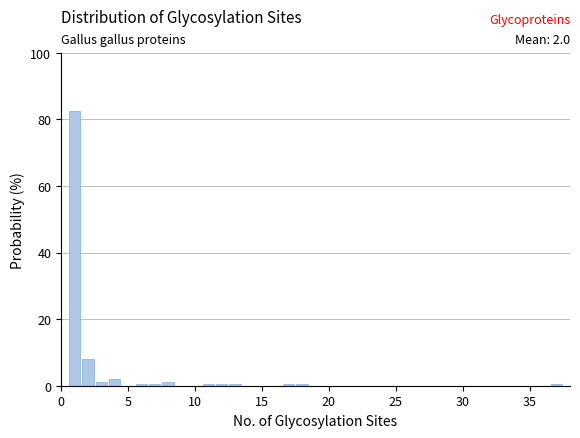

Around what value on the x-axis is the tallest bar? Give the approximate position of its centre, as read against the axis.

1.0